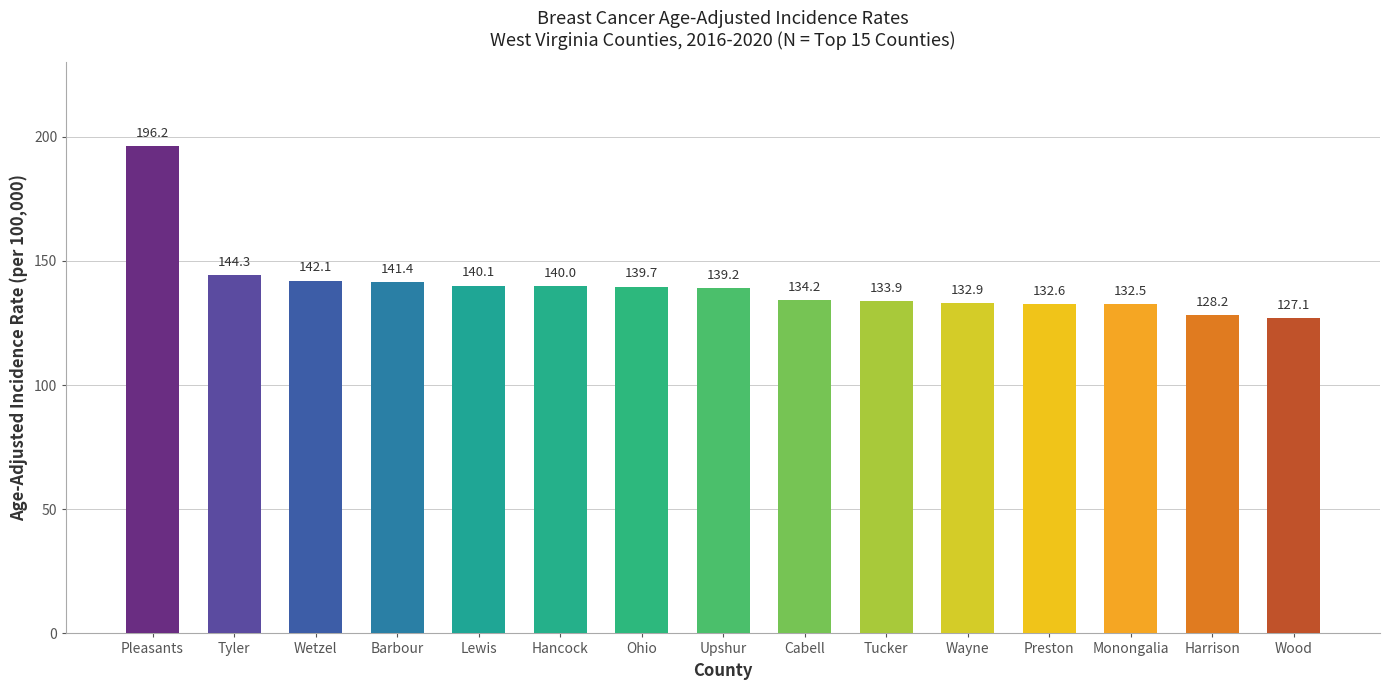

What is the label of the 11th bar from the left?

Wayne